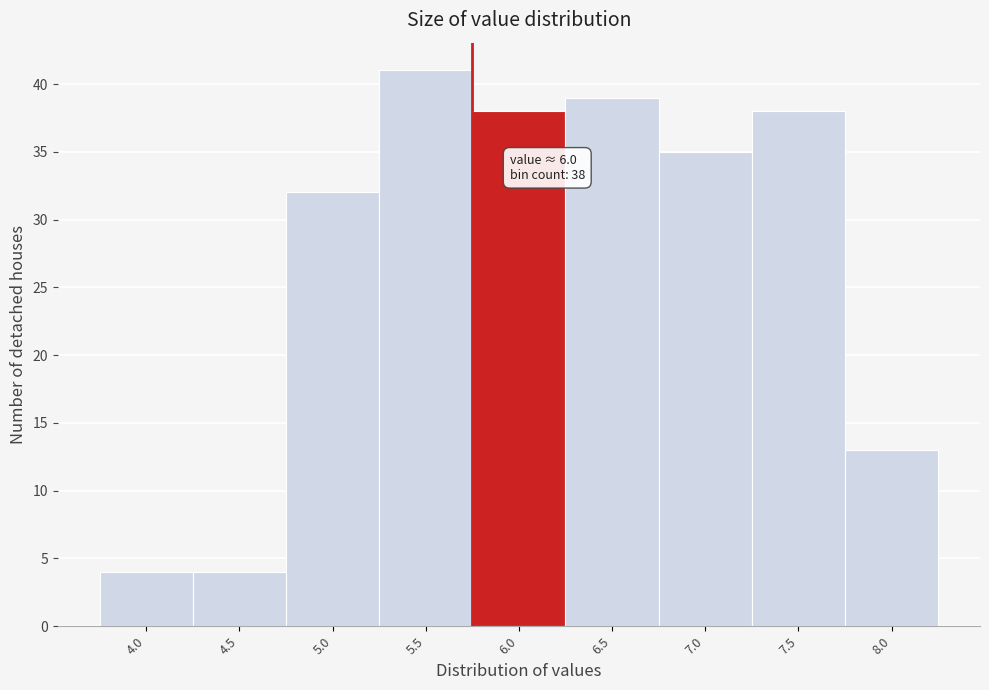

Reading left to right, what are all the values shown in this chart?

4	4	32	41	38	39	35	38	13